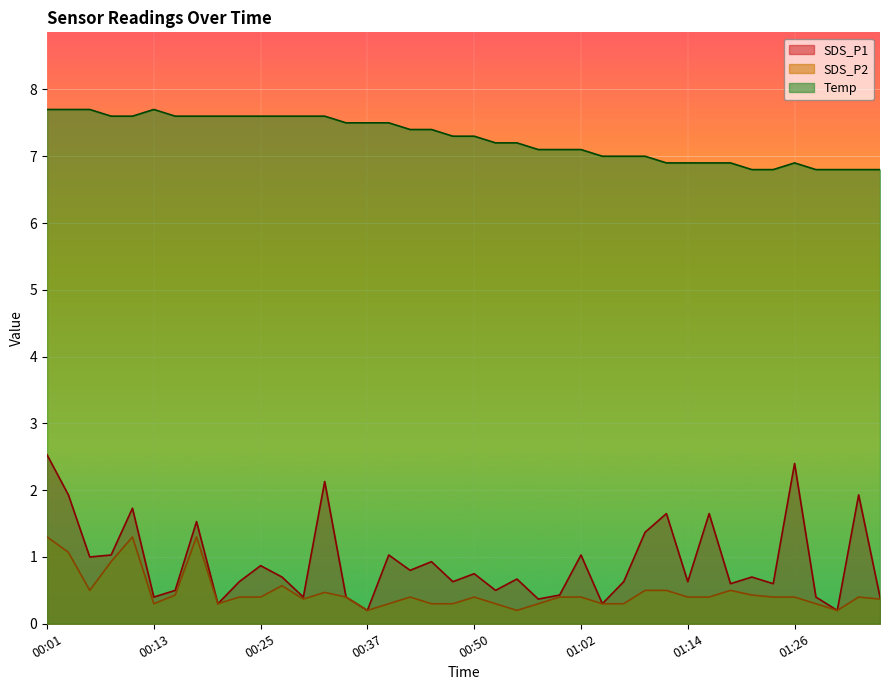

What is the minimum value shown in the chart?

0.2